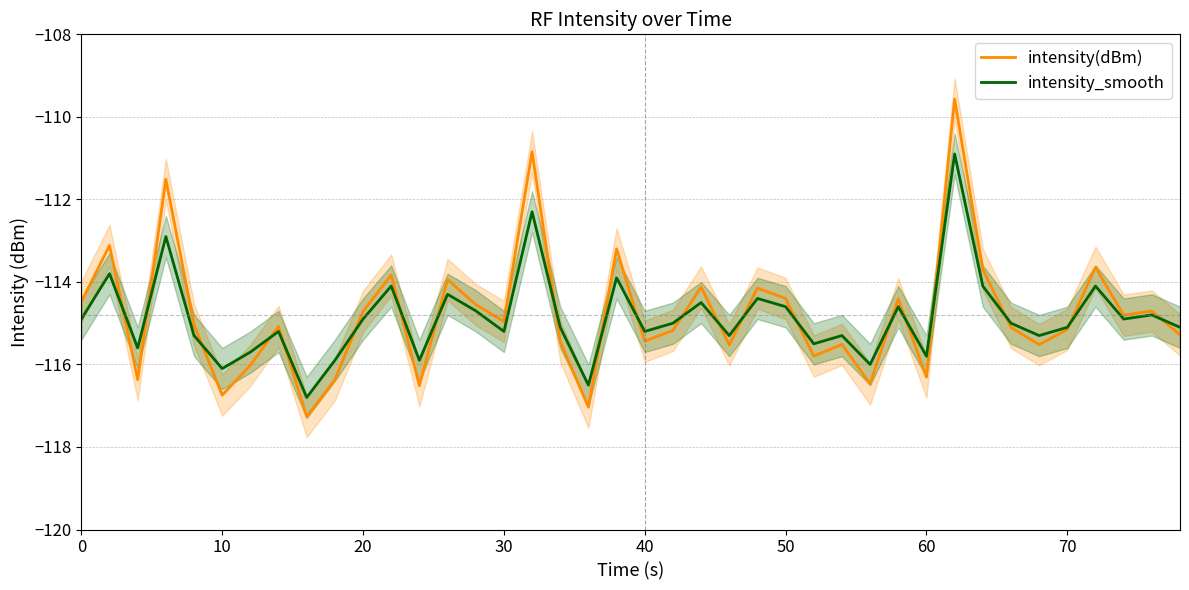

In intensity_smooth, how many points are higher than both neighbors (excluding endpoints)?

14